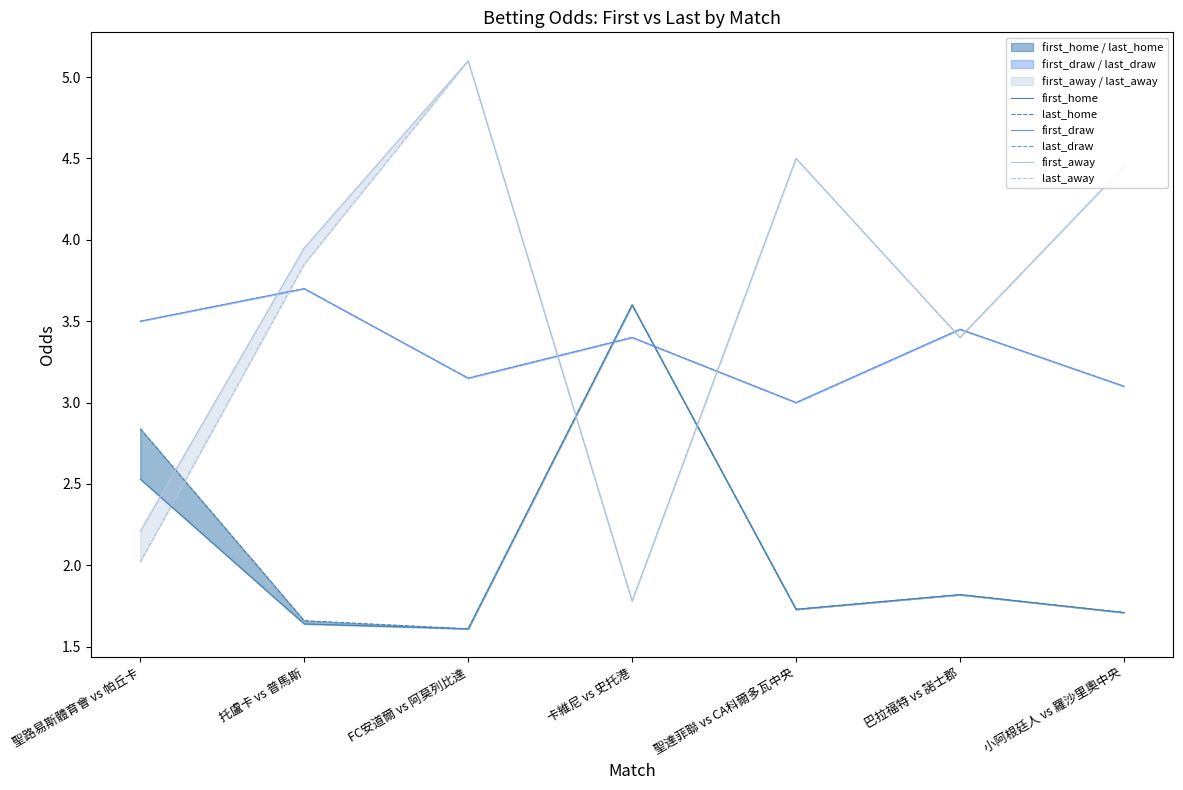

At which category does first_away reach its first local valley?

卡維尼 vs 史托港